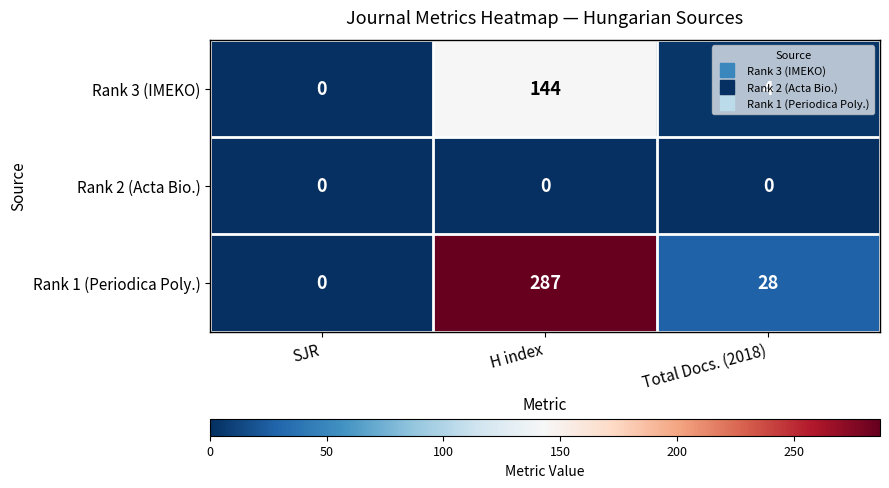

Count the number of categories in the chart.

3